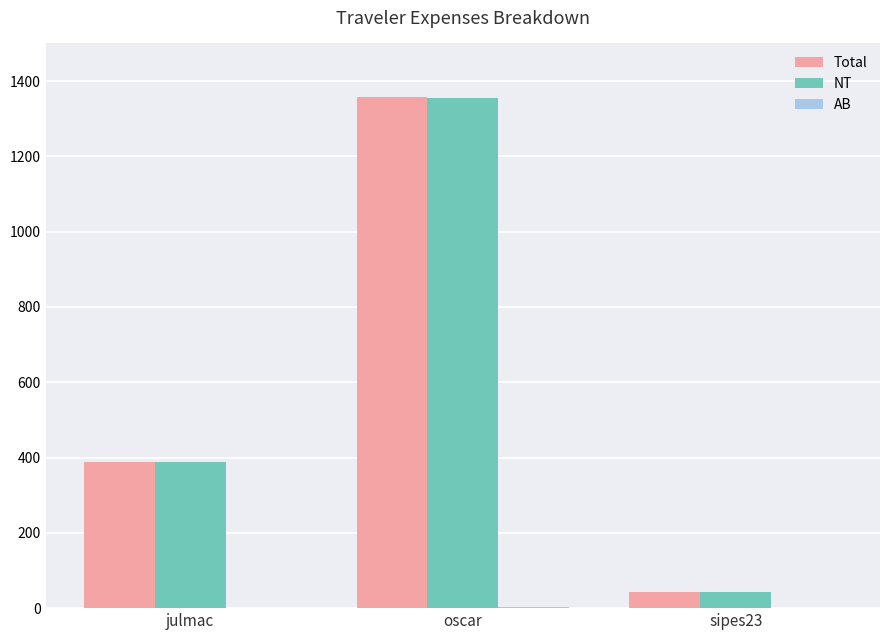

At which label is Total closest to 700?

julmac